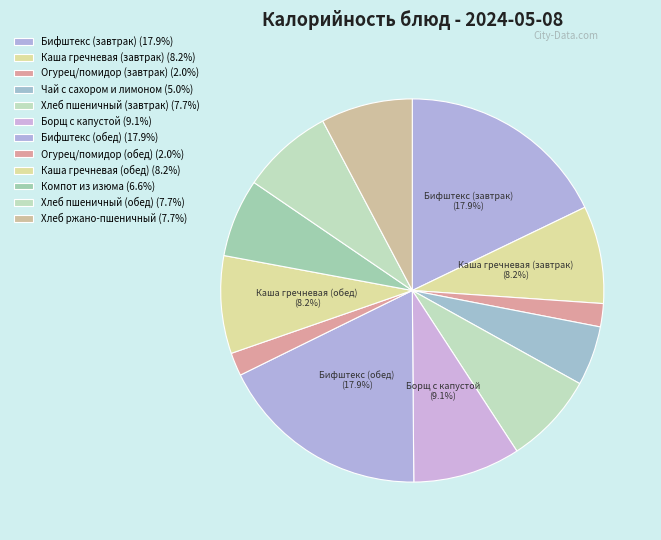

Count the number of slices in the pie.

12